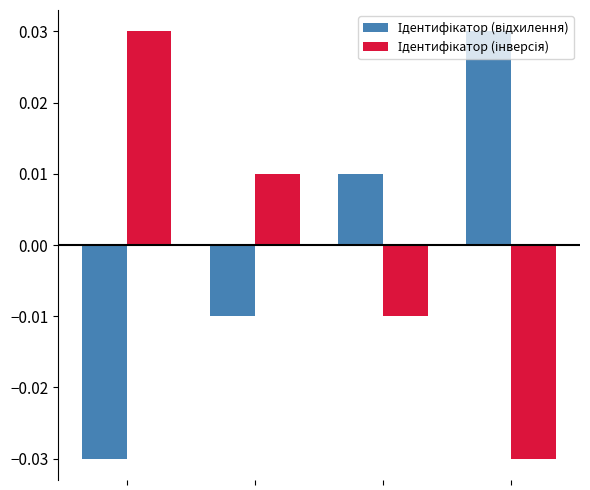

At how many categories does at least one series exceed 0?

4